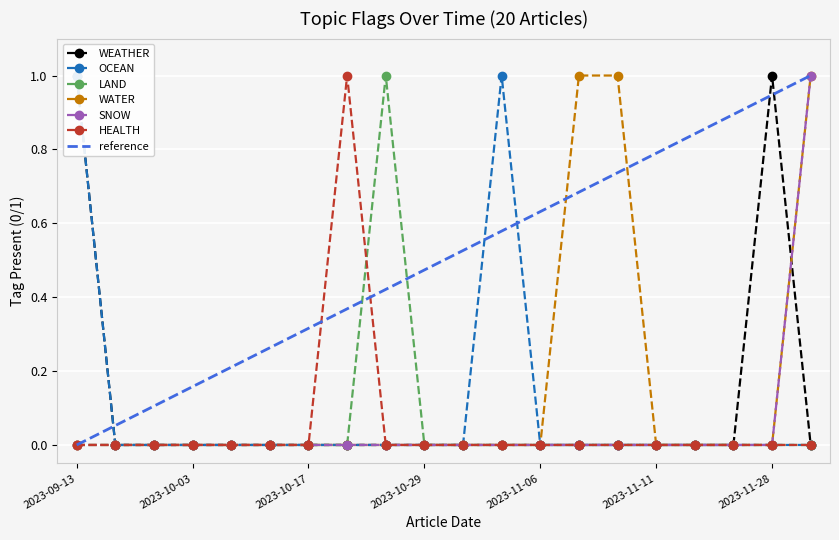

What is the label of the 5th point from the right?

2023-11-11